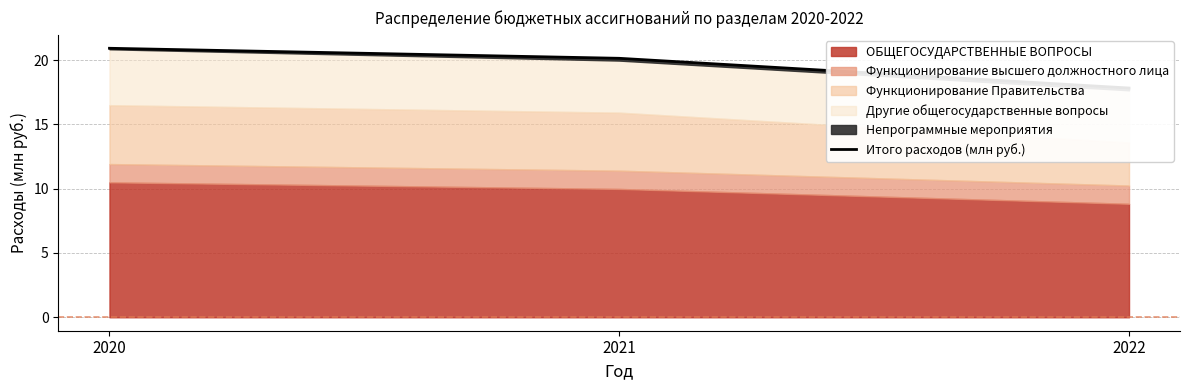

Read the value at 2020.

20.9